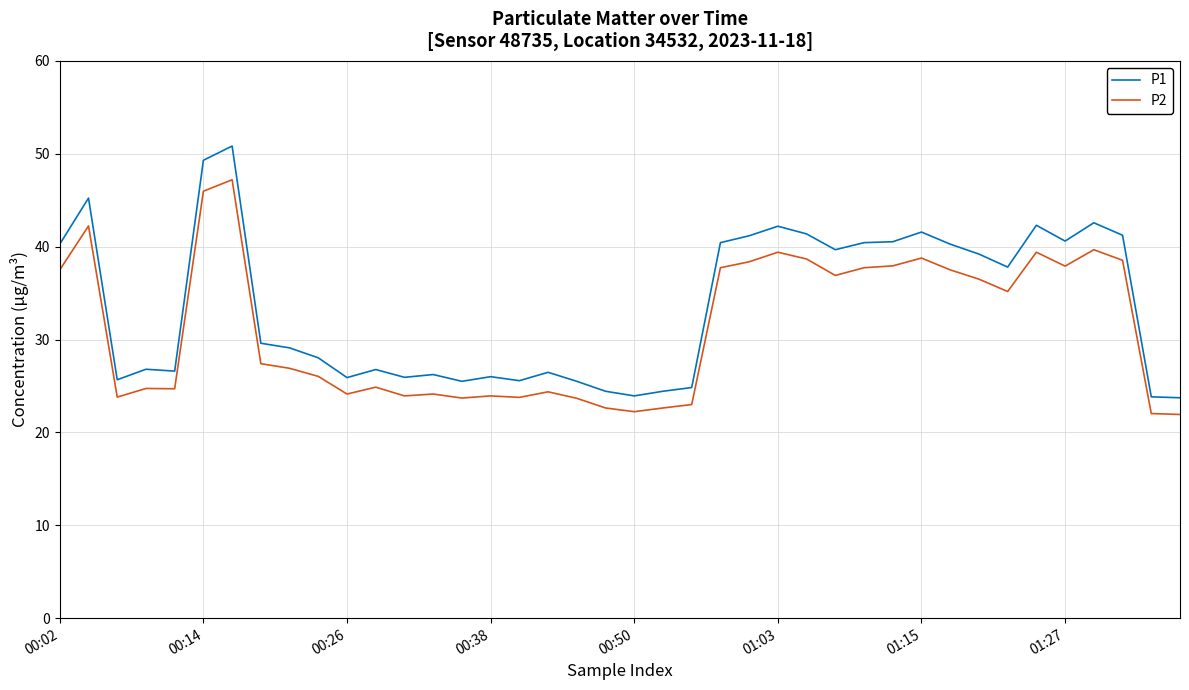

What is the difference between the maximum and minimum values in the P2 series?

25.3